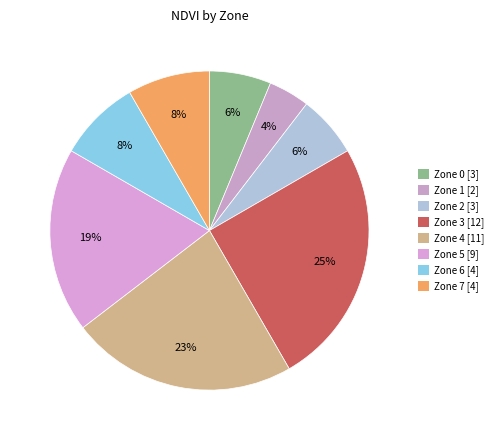

Is it true that Zone 1 is 4% of the pie?

True